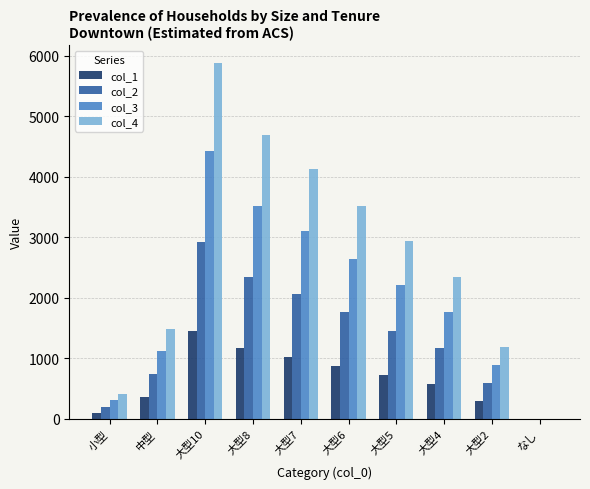

Are the bars horizontal?

No